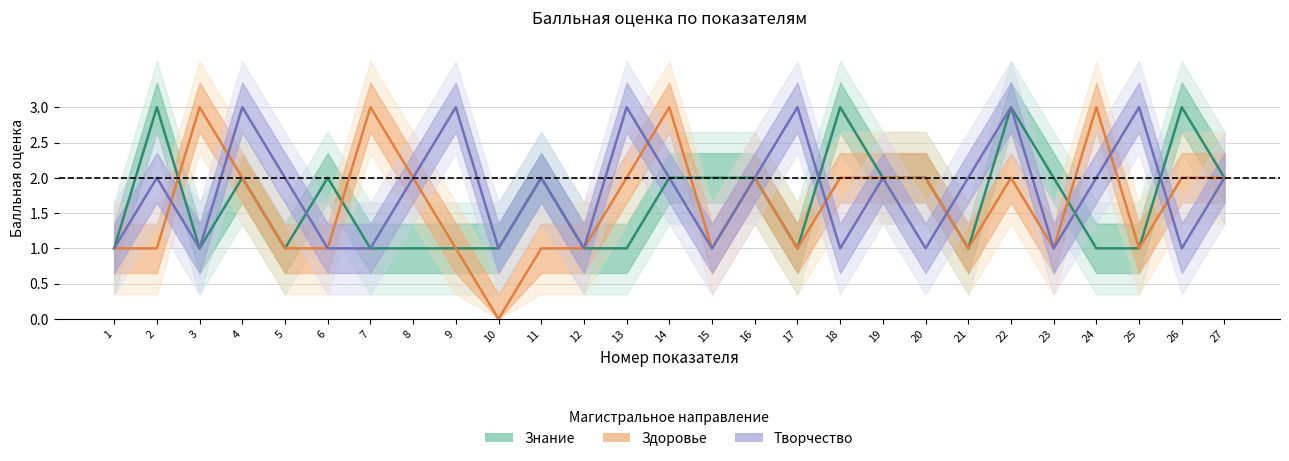

True or false: Знание has a value of 0 at 21.

False